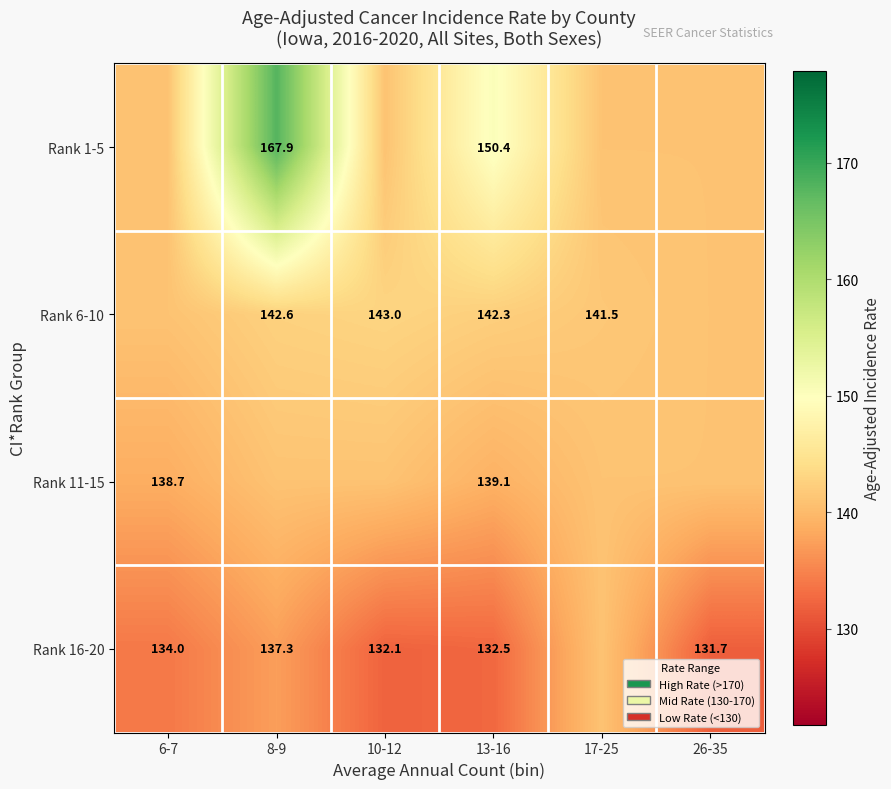

Count the number of categories in the chart.

6